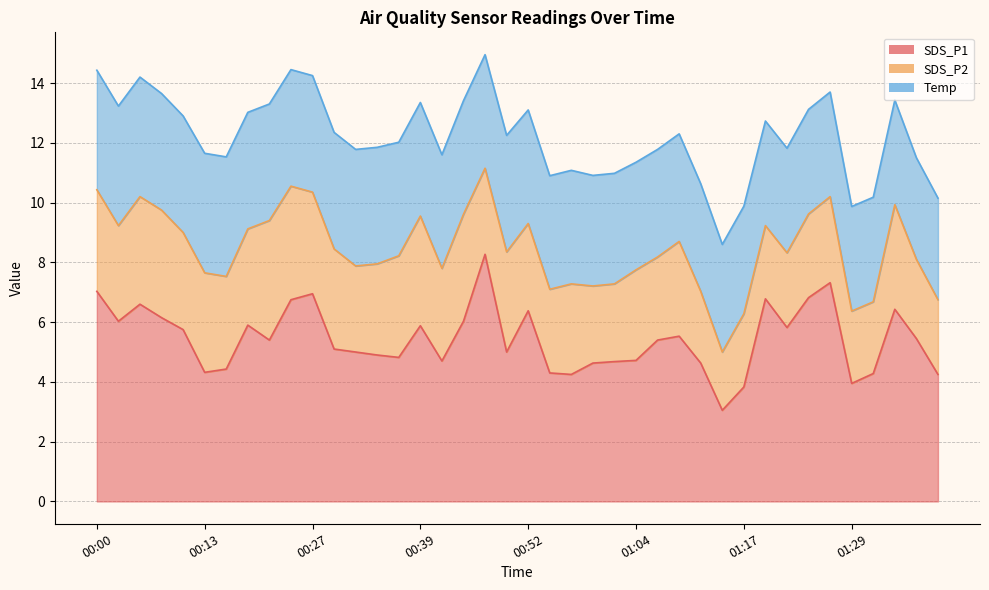

Where is the first local minimum for SDS_P1?

00:03